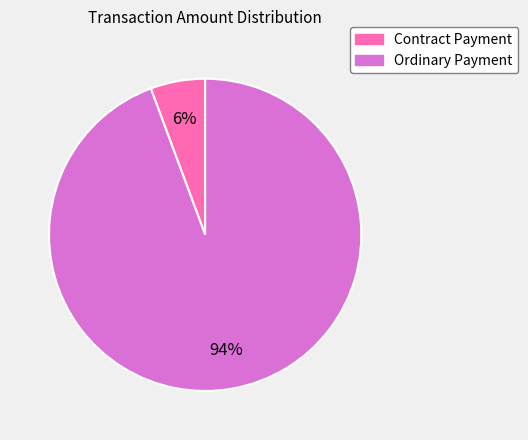

The Contract Payment slice represents 14% of the pie. True or false?

False